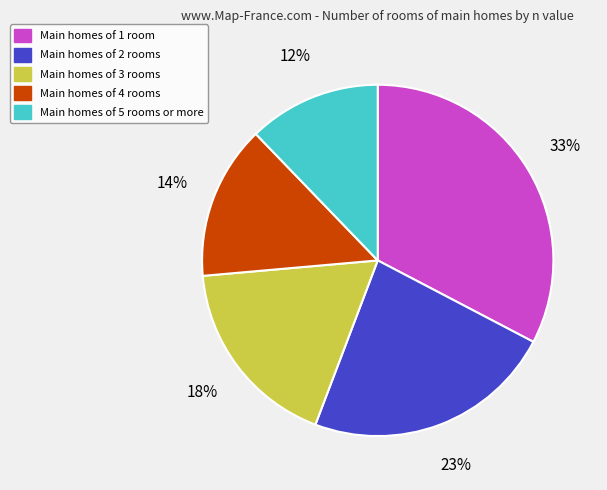

Does any single category account for the majority?

No